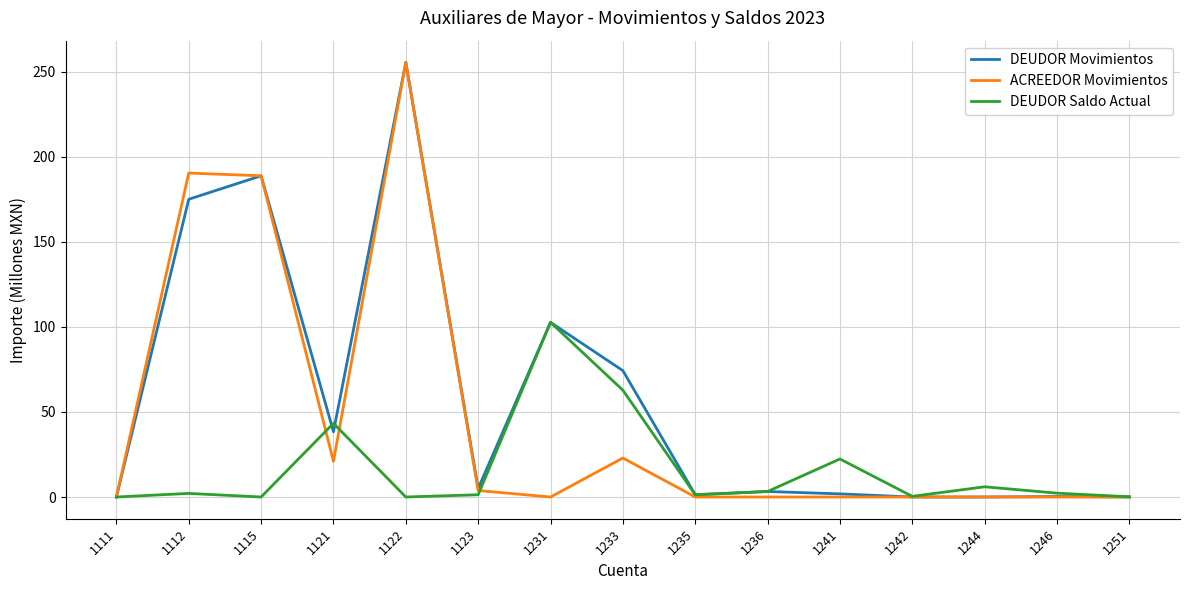

At which label is DEUDOR Movimientos closest to 127?

1231